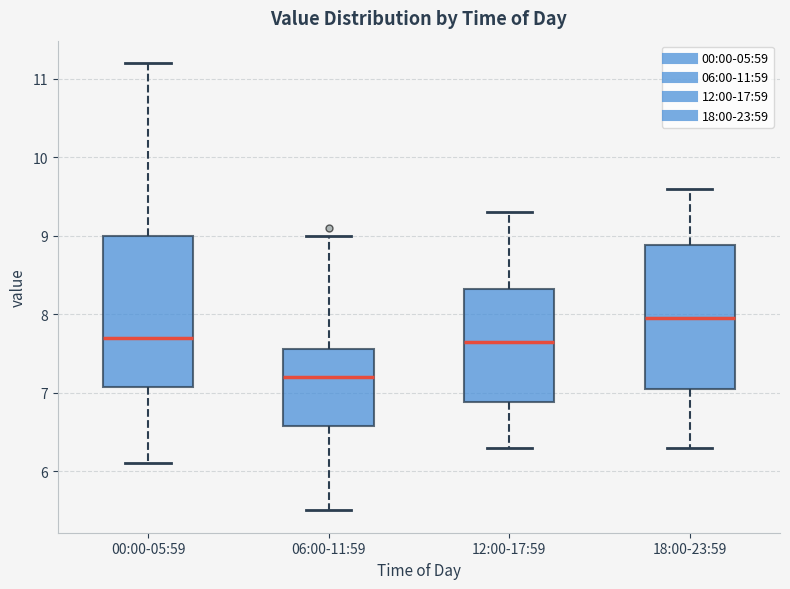

Which box is the tallest, from its lower edge to its upper edge?

00:00-05:59